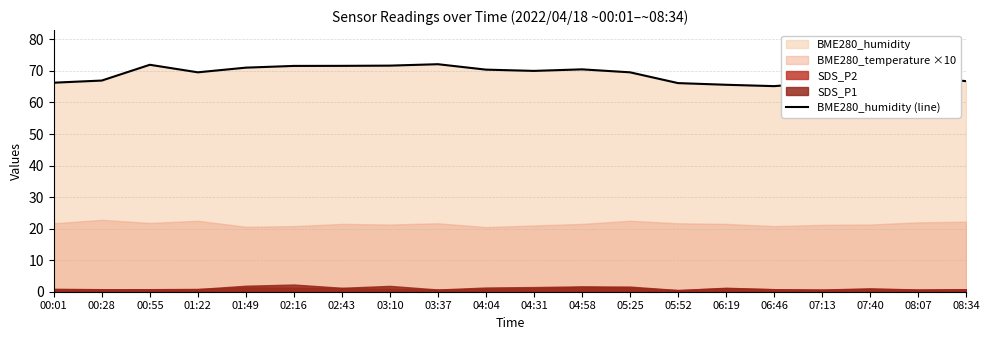

The chart shows a value of 112.4 at 02:43. True or false?

False